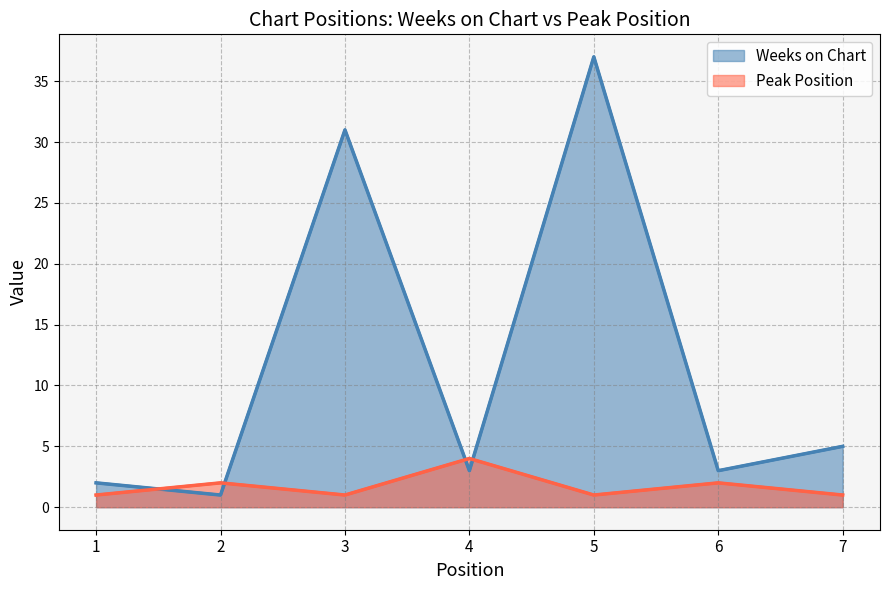

The value of Weeks on Chart at 5 is 37. True or false?

True